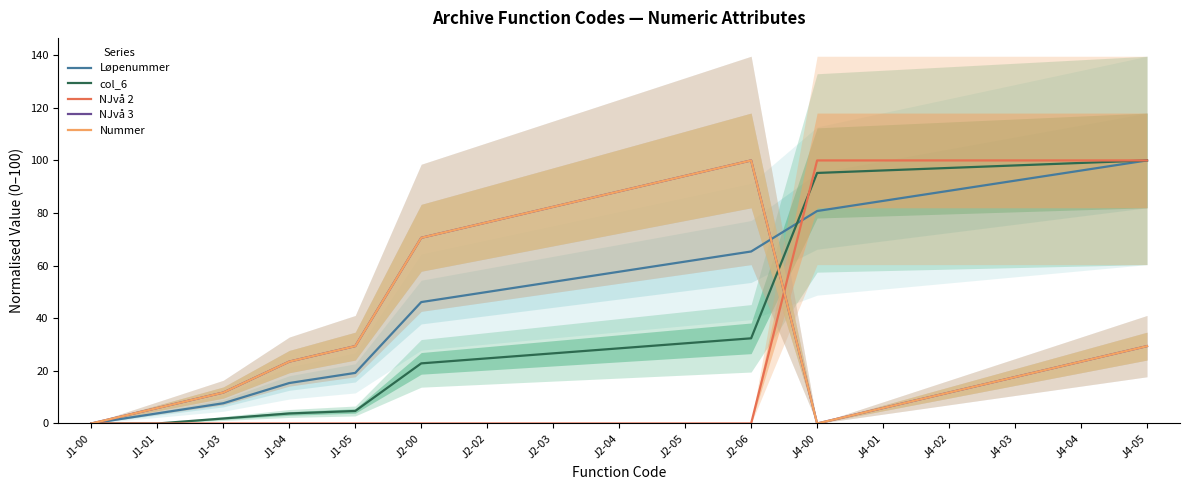

At which label does Løpenummer reach its peak?

J4-05